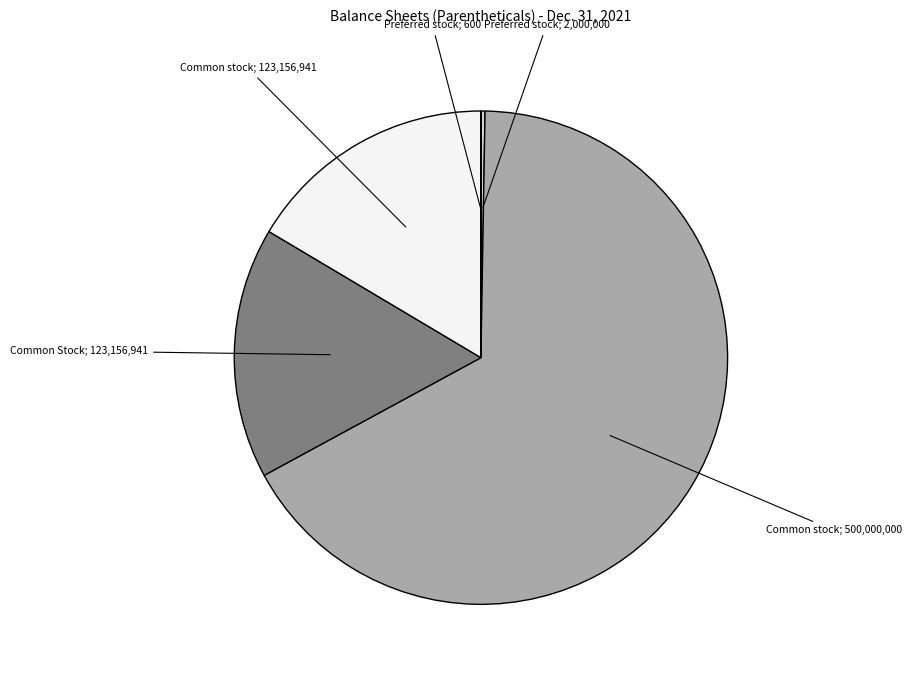

To the nearest percent, what portion does Common stock, shares authorized represent?

67%